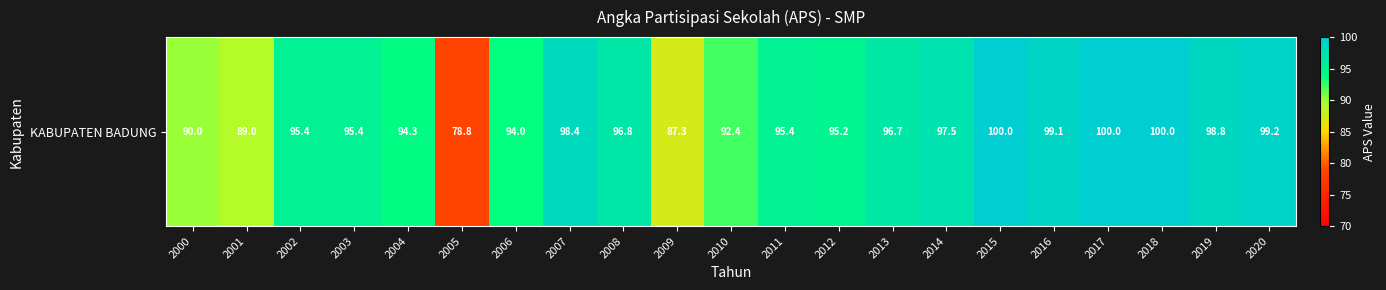

Reading right to left, list all the values displayed in this chart.

99.2	98.8	100.0	100.0	99.1	100.0	97.5	96.7	95.2	95.4	92.4	87.3	96.8	98.4	94.0	78.8	94.3	95.4	95.4	89.0	90.0